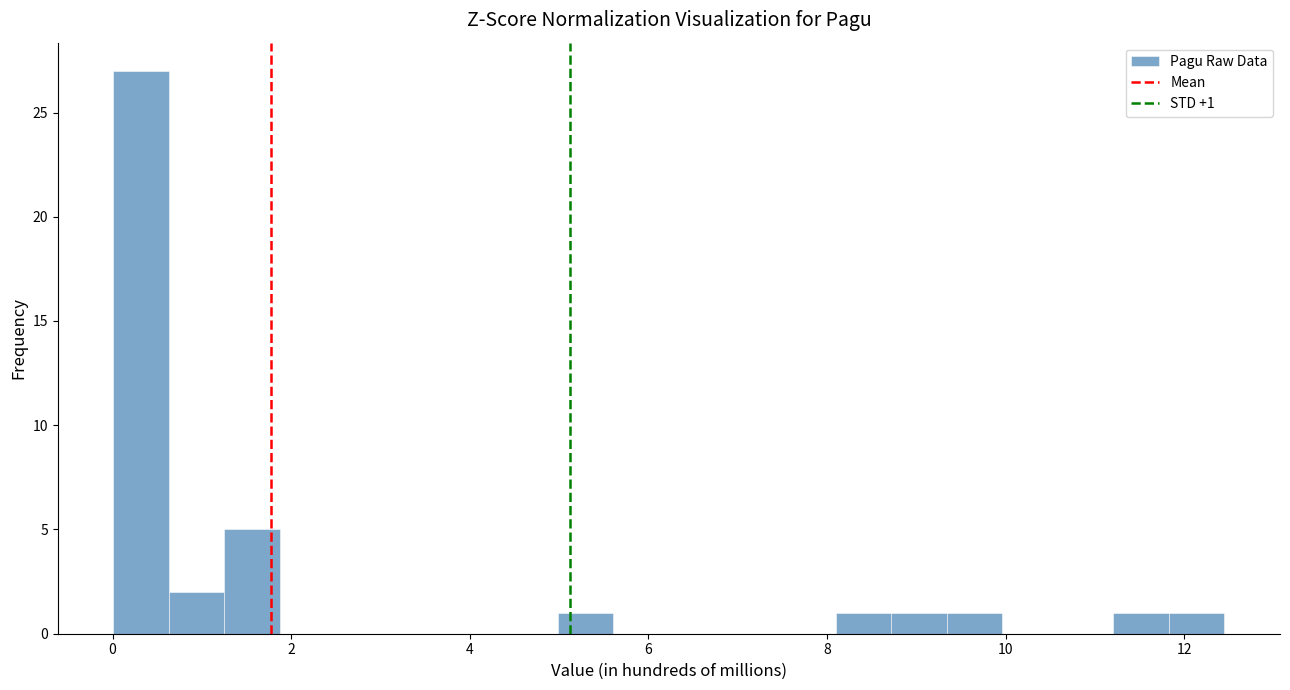

Around what value on the x-axis is the tallest bar? Give the approximate position of its centre, as read against the axis.

0.4